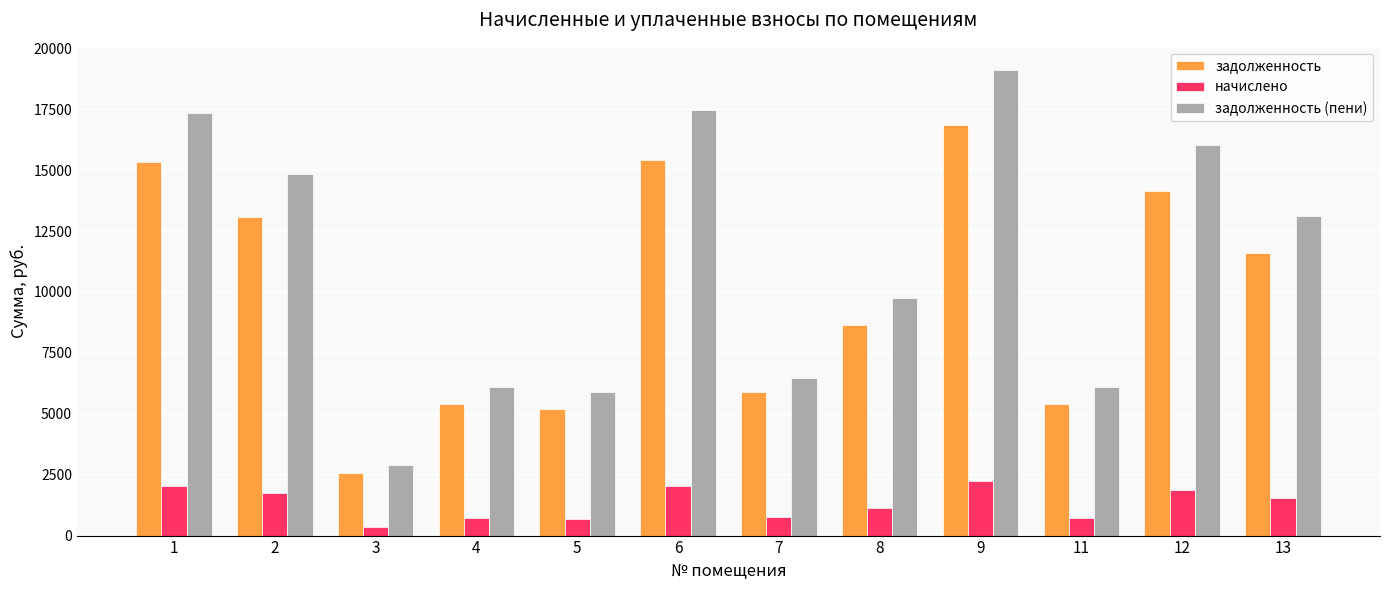

Is it true that начислено equals 3028.4 at 9?

False